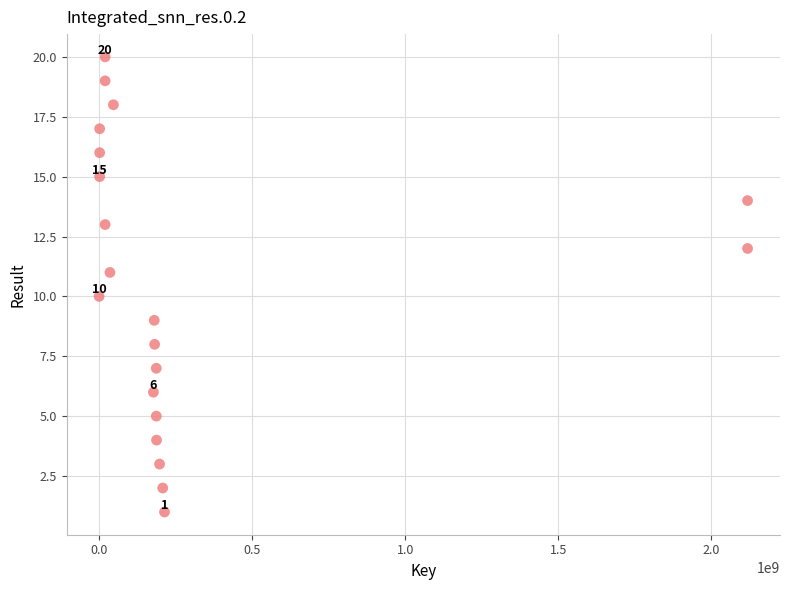

What is the range of Y values (max minus min)?

19